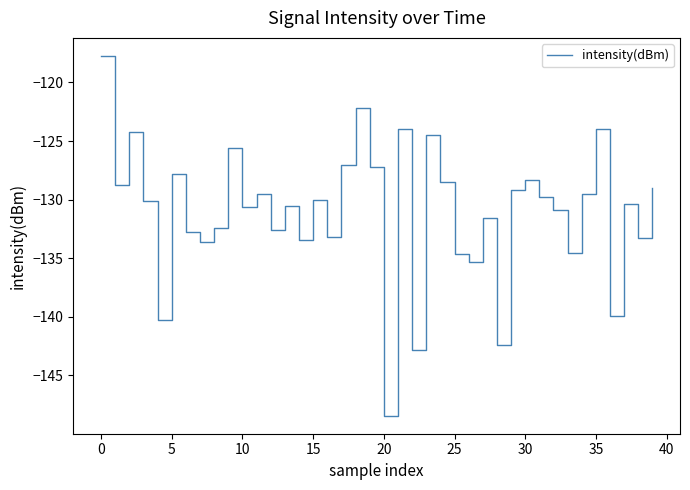

True or false: the data has more than 2 interior local peaks.

True